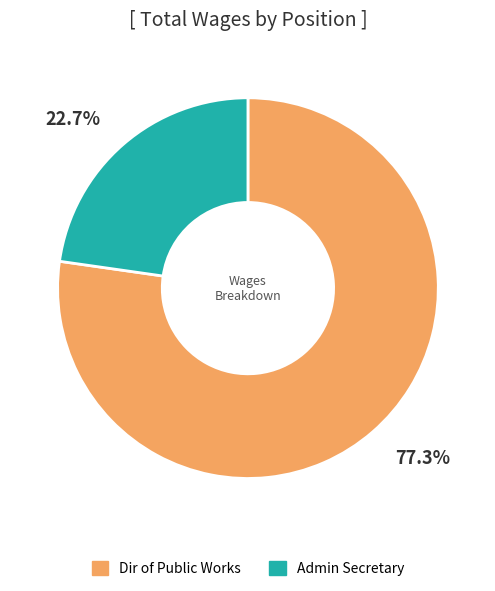

What percentage is the Admin Secretary slice, to the nearest percent?

23%